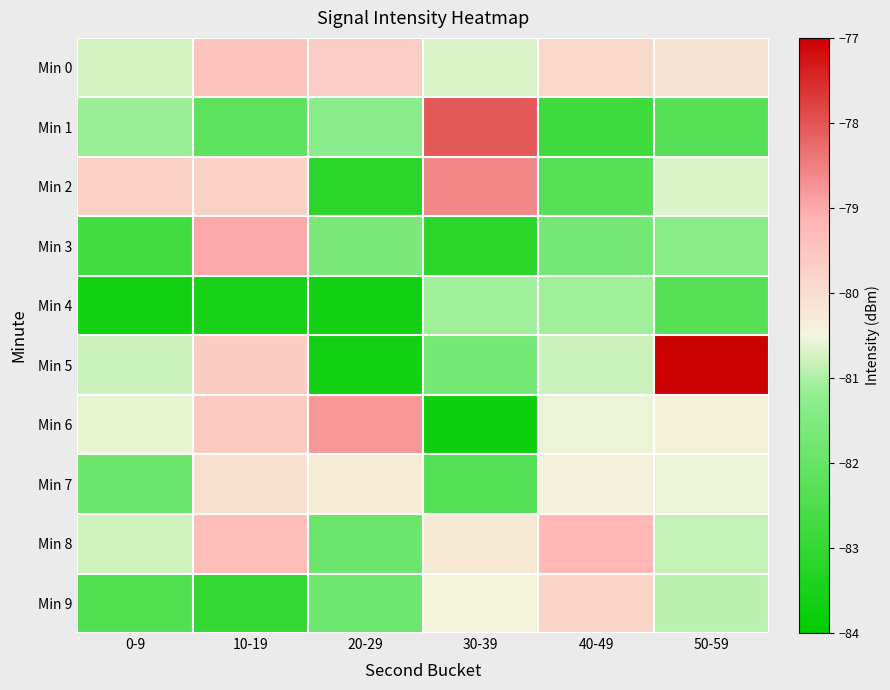

Reading left to right, transcribe all the data shown in this chart.

Min 0: 0-9=-80.7	10-19=-79.5	20-29=-79.7	30-39=-80.7	40-49=-79.9	50-59=-80.1
Min 1: 0-9=-81.1	10-19=-82.2	20-29=-81.3	30-39=-78.0	40-49=-82.8	50-59=-82.3
Min 2: 0-9=-79.7	10-19=-79.7	20-29=-83.1	30-39=-78.6	40-49=-82.3	50-59=-80.7
Min 3: 0-9=-82.7	10-19=-79.0	20-29=-81.6	30-39=-83.1	40-49=-81.7	50-59=-81.3
Min 4: 0-9=-83.6	10-19=-83.5	20-29=-83.6	30-39=-81.1	40-49=-81.1	50-59=-82.3
Min 5: 0-9=-80.8	10-19=-79.6	20-29=-83.6	30-39=-81.7	40-49=-80.8	50-59=-77.0
Min 6: 0-9=-80.6	10-19=-79.6	20-29=-78.8	30-39=-83.7	40-49=-80.6	50-59=-80.4
Min 7: 0-9=-81.9	10-19=-80.0	20-29=-80.3	30-39=-82.4	40-49=-80.4	50-59=-80.6
Min 8: 0-9=-80.8	10-19=-79.3	20-29=-81.9	30-39=-80.3	40-49=-79.2	50-59=-80.8
Min 9: 0-9=-82.4	10-19=-83.0	20-29=-81.8	30-39=-80.5	40-49=-79.8	50-59=-80.9